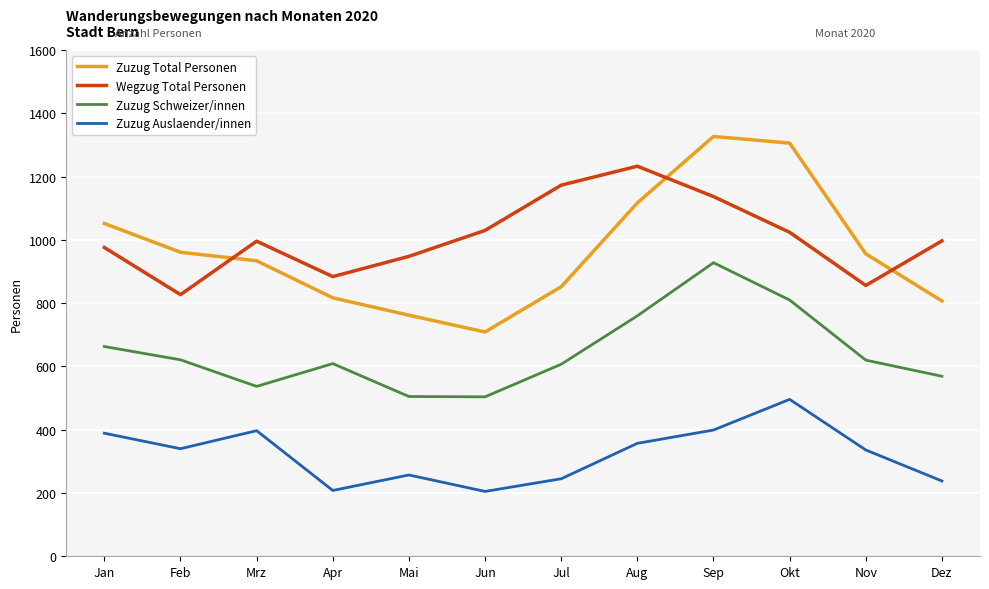

The Zuzug Total Personen series shows 934 at Mrz. True or false?

True